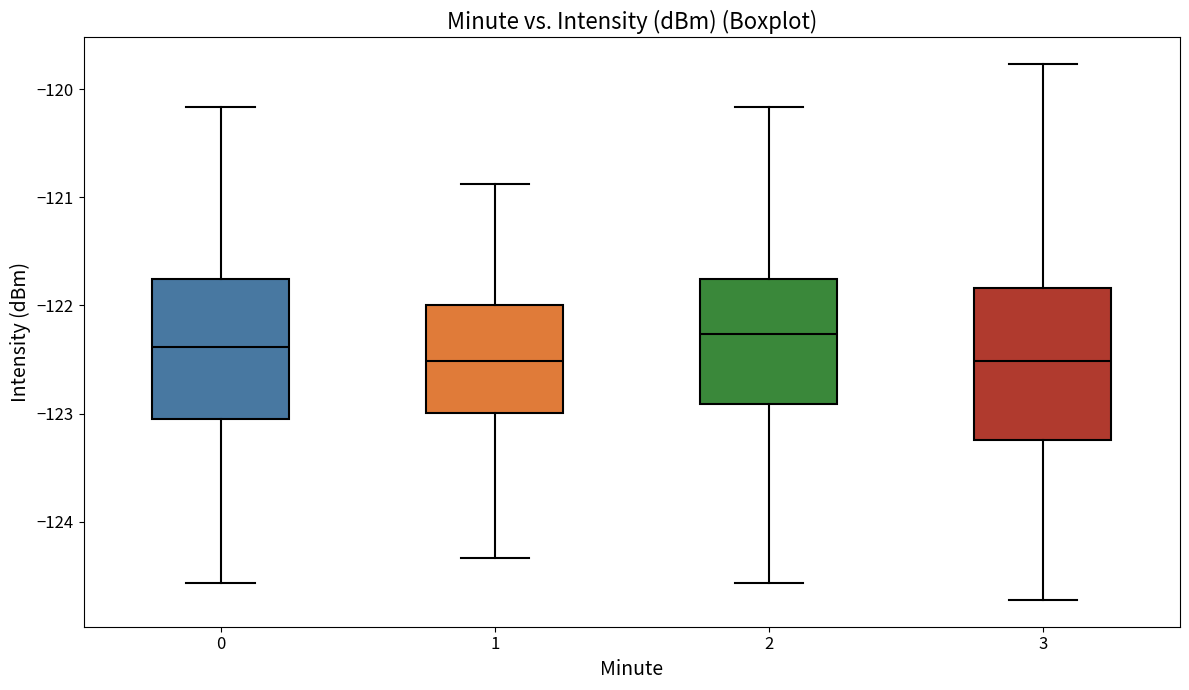

Where does the lower whisker of the box at x = 0 end on the y-axis? The values are not printed on the chart, so give them approximately, as read against the axis.

-124.6